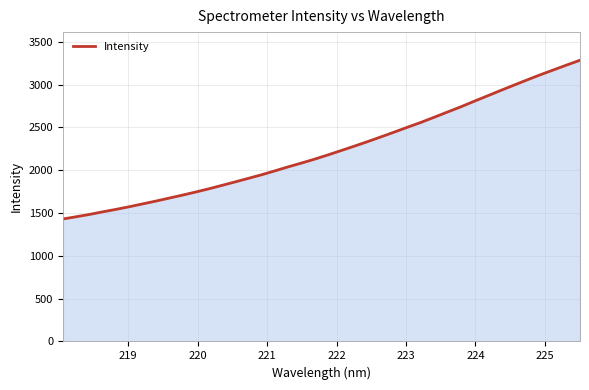

What is the average value?

2234.8